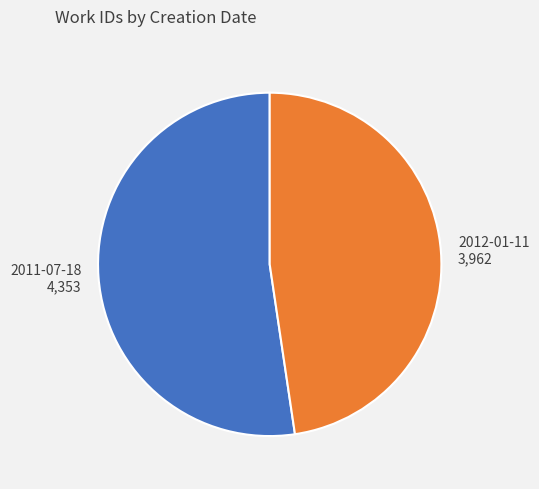

Which slice is the smallest?

2012-01-11